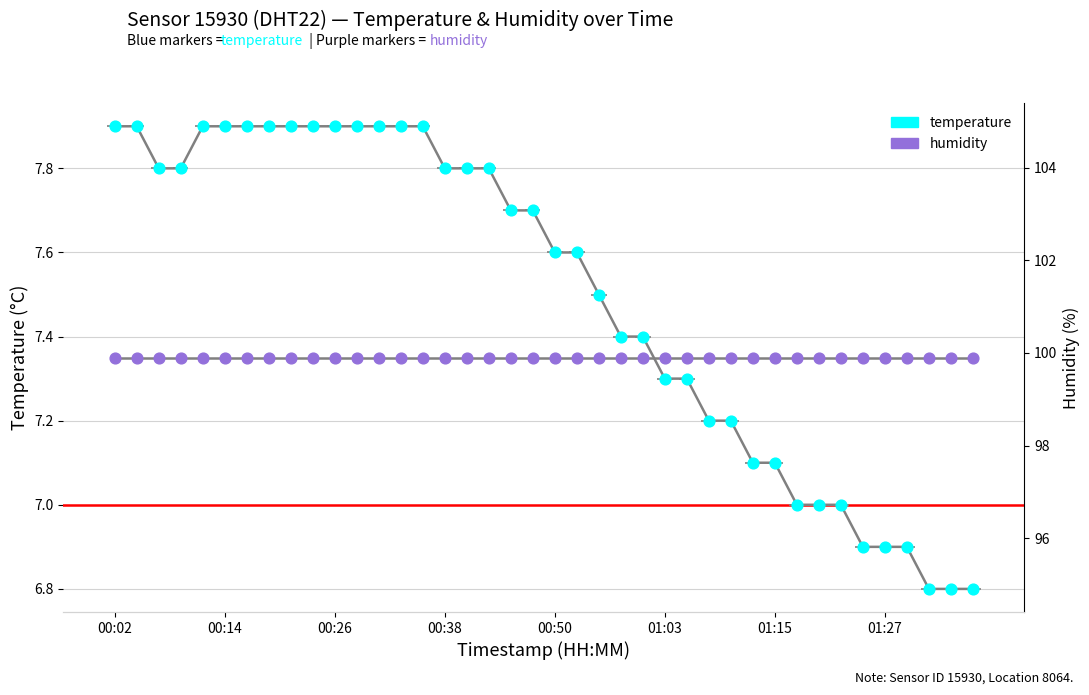

What are all the series names shown in the legend?

temperature, humidity